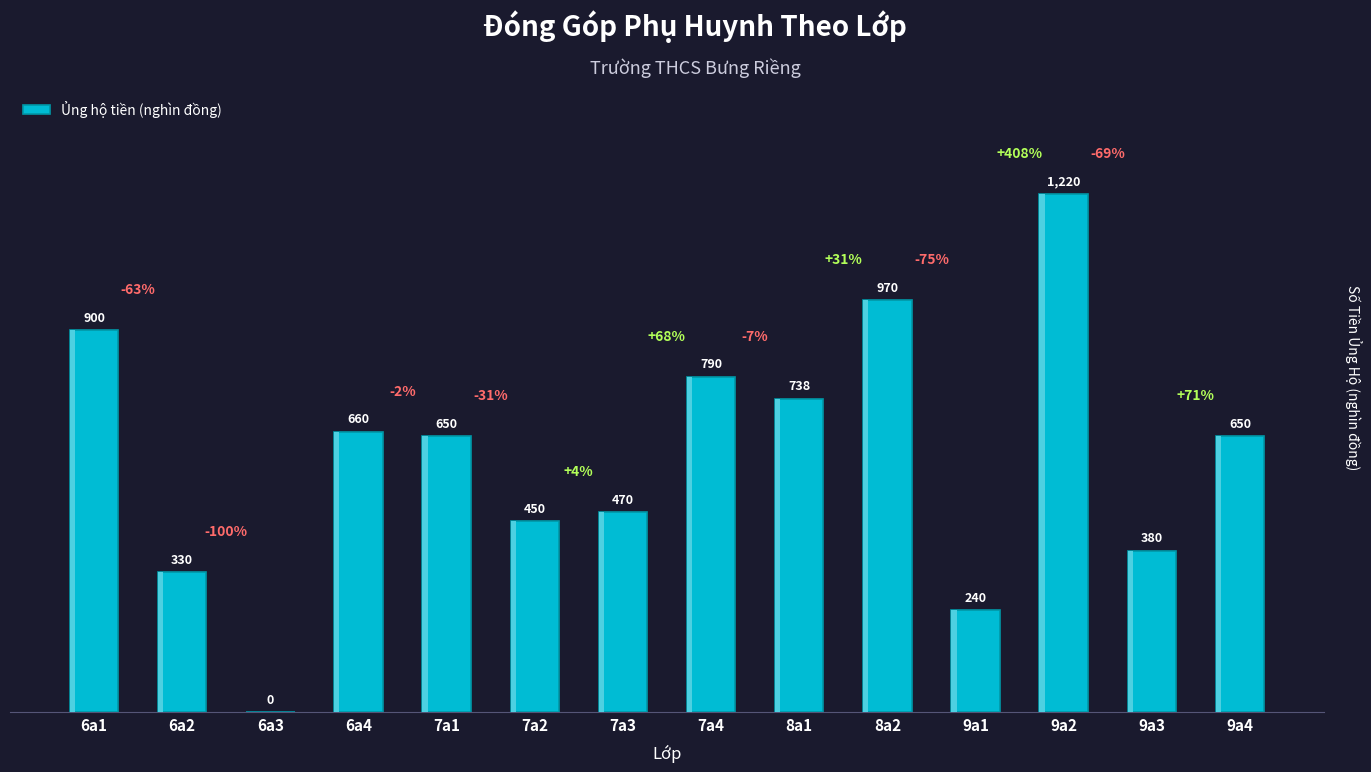

Reading right to left, what are all the values shown in this chart?

9a4=650	9a3=380	9a2=1220	9a1=240	8a2=970	8a1=738	7a4=790	7a3=470	7a2=450	7a1=650	6a4=660	6a3=0	6a2=330	6a1=900